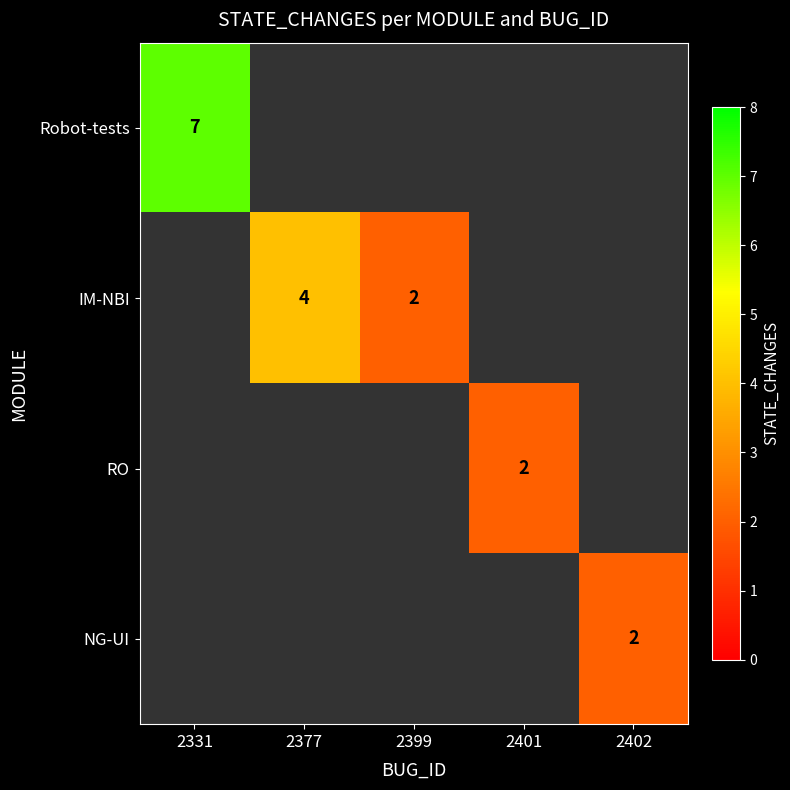

How many data points does each series have?

5